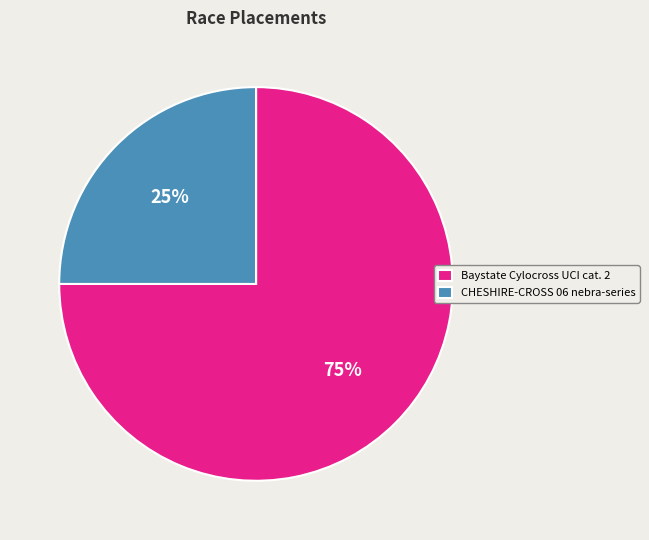

To the nearest percent, what is the difference between the largest and smallest slice percentages?

50%